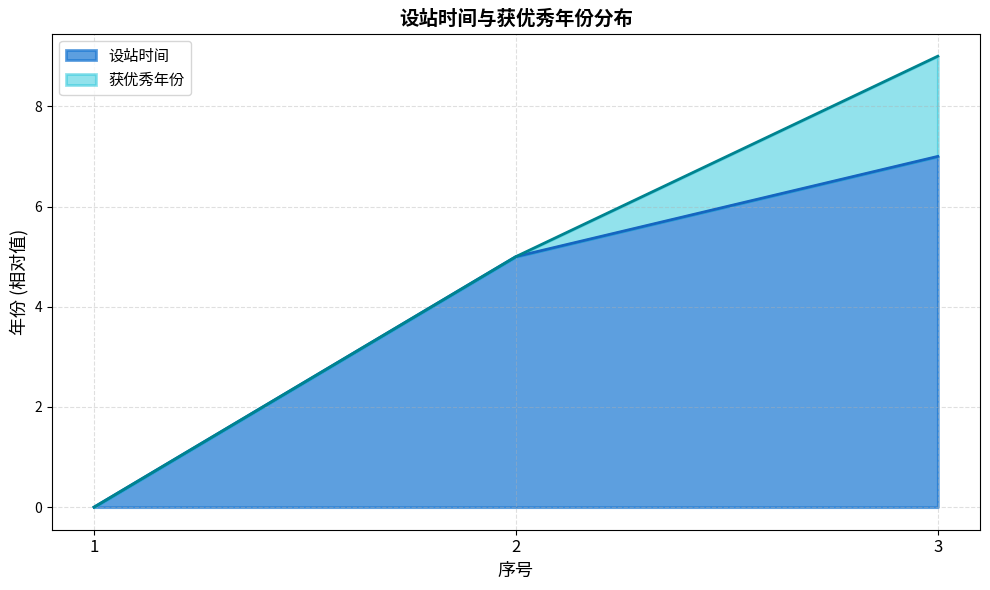

At which category does the chart reach its peak across all series?

3